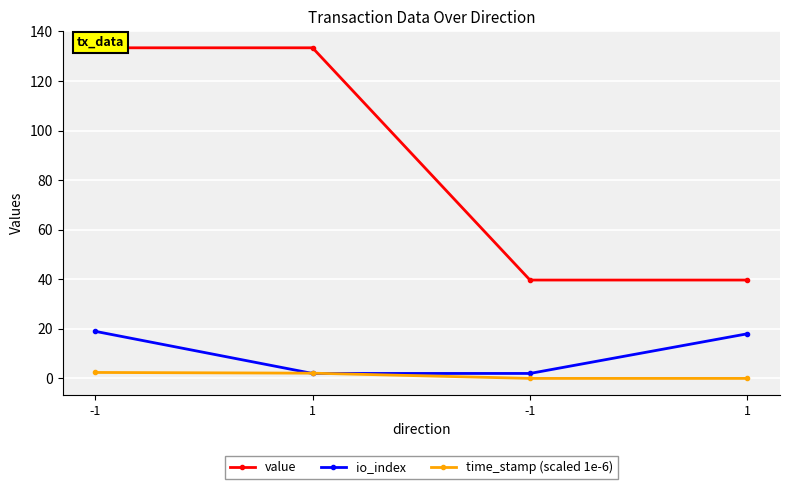

Which series has the largest total across all categories?

value